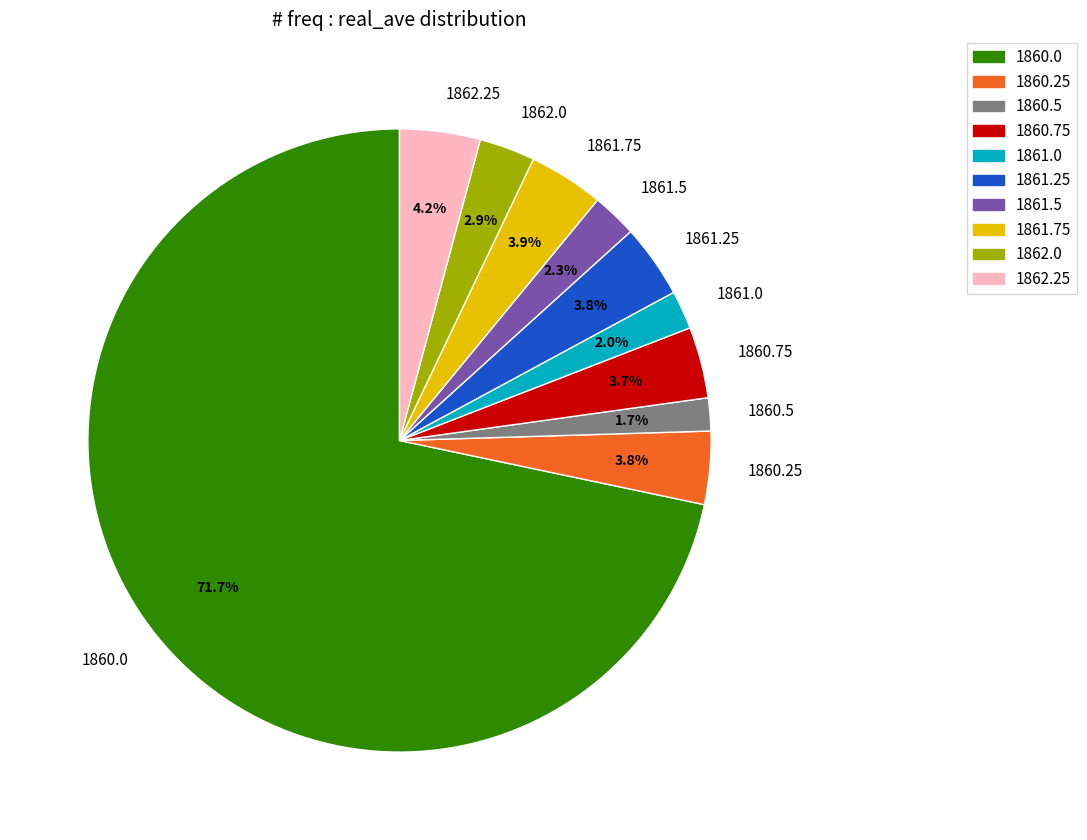

Does any single category account for the majority?

Yes